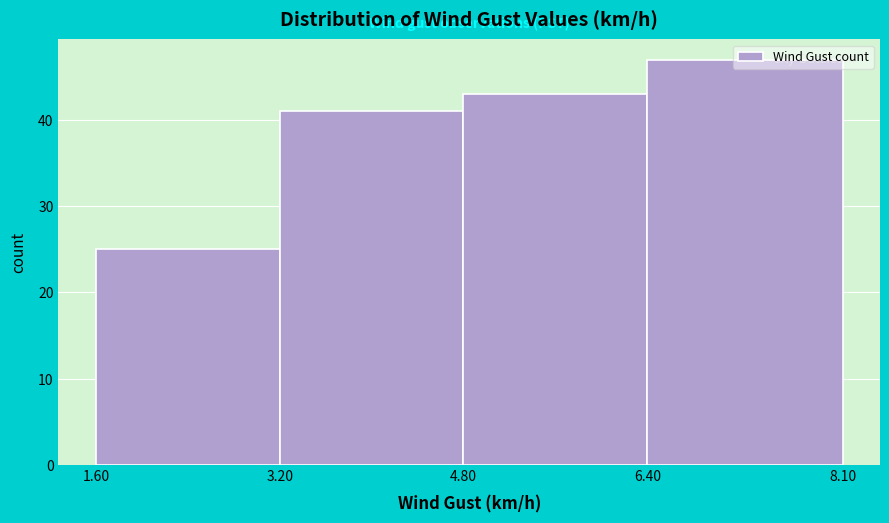

Reading left to right, transcribe this chart: for each bar, give the range it covers on the x-axis and its height. The values are not printed on the chart, so give them approximately, as read against the axis.

1.60 to 3.20: 25
3.20 to 4.80: 41
4.80 to 6.40: 43
6.40 to 8.10: 47